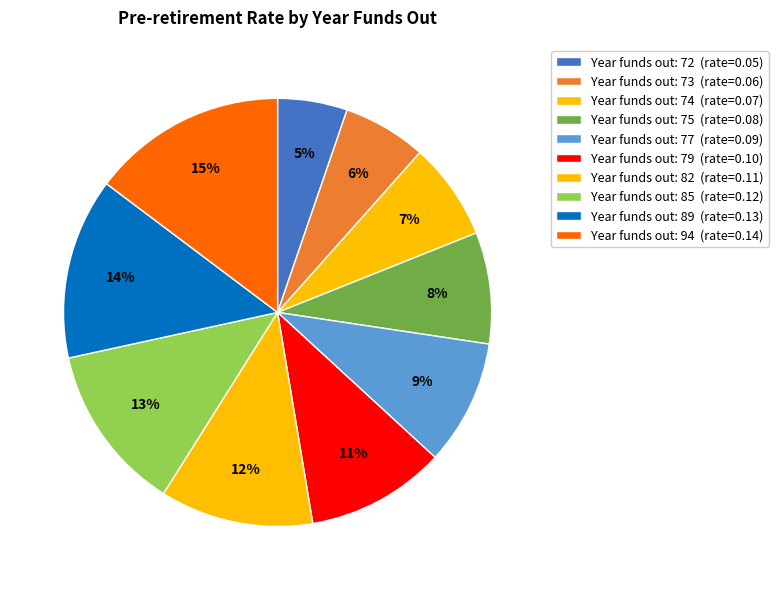

Which slice is the largest?

94